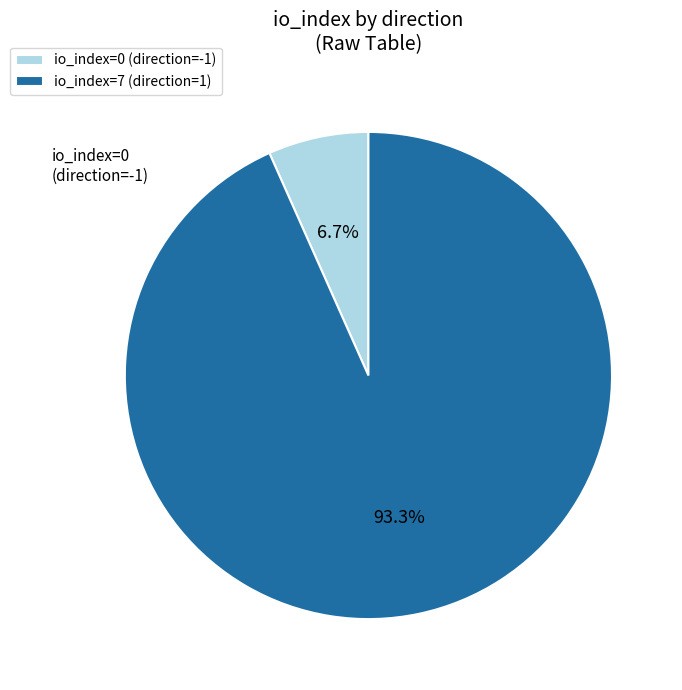

To the nearest percent, what is the average slice percentage?

50%